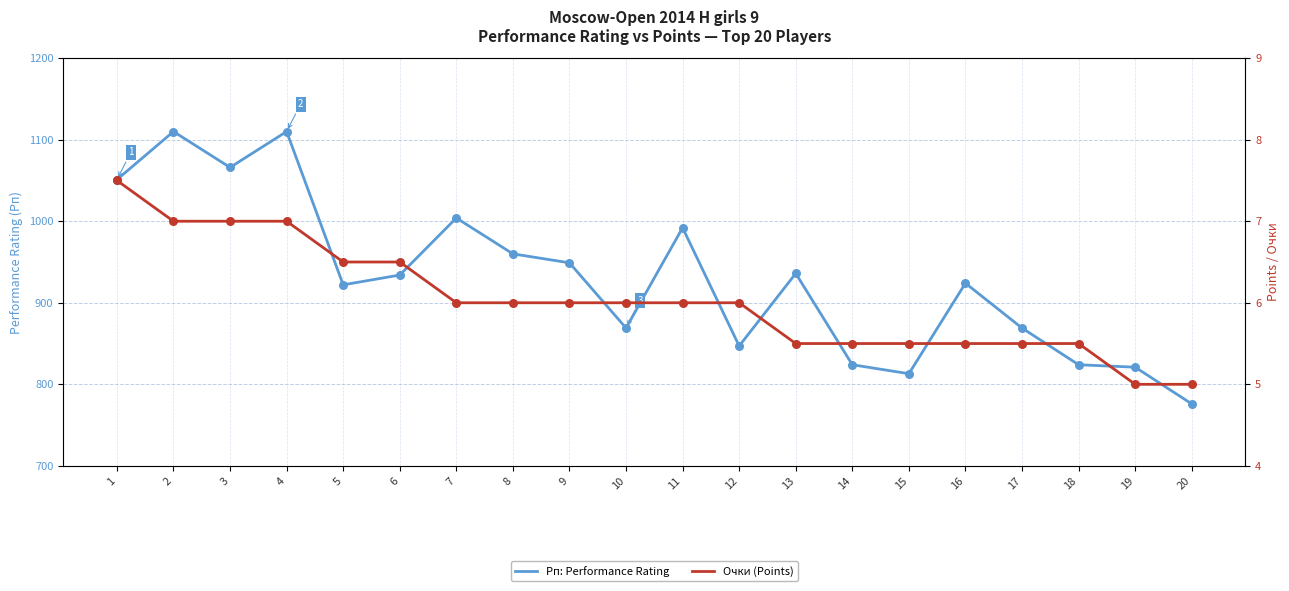

What is the total value across all series at 11?

998.0